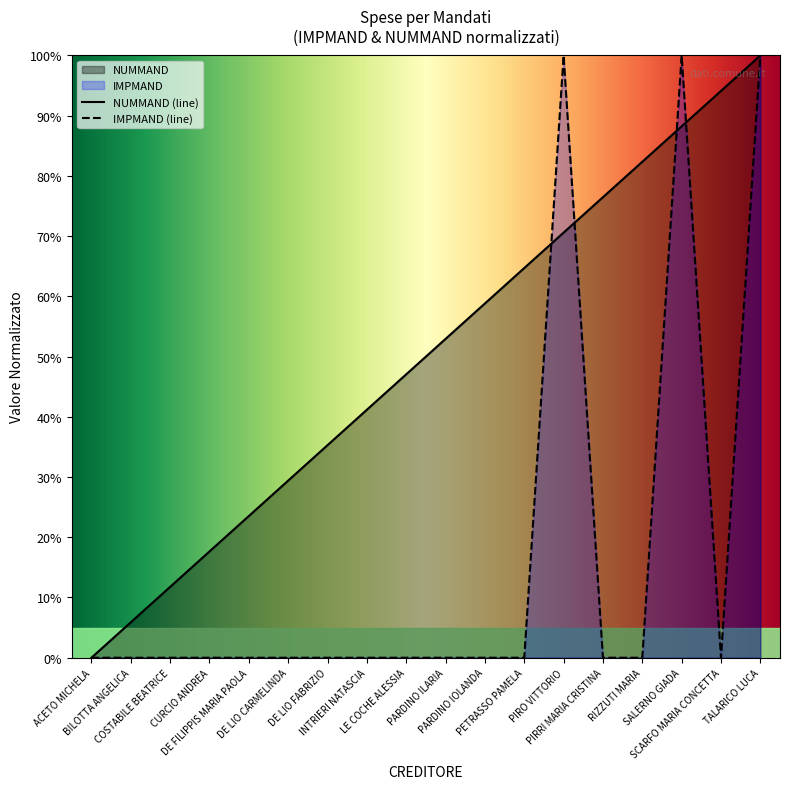

Which label corresponds to the largest value in the chart?

PIRO VITTORIO